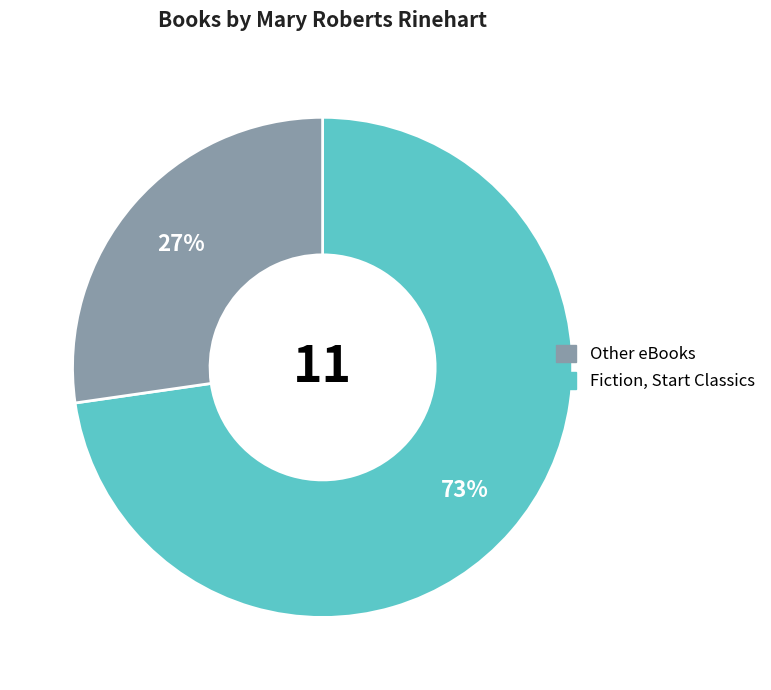

Is there any slice that represents more than half of the pie?

Yes